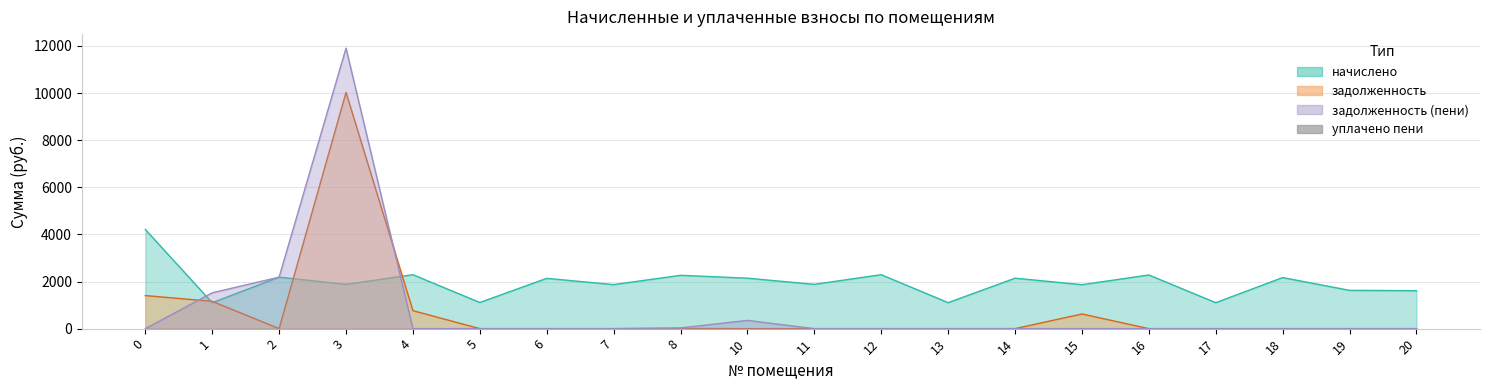

Which series has the largest total across all categories?

начислено